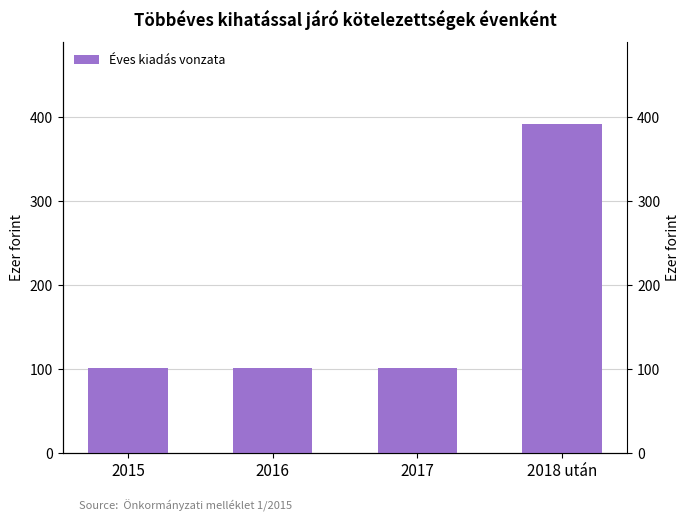

What is the smallest value displayed?

101